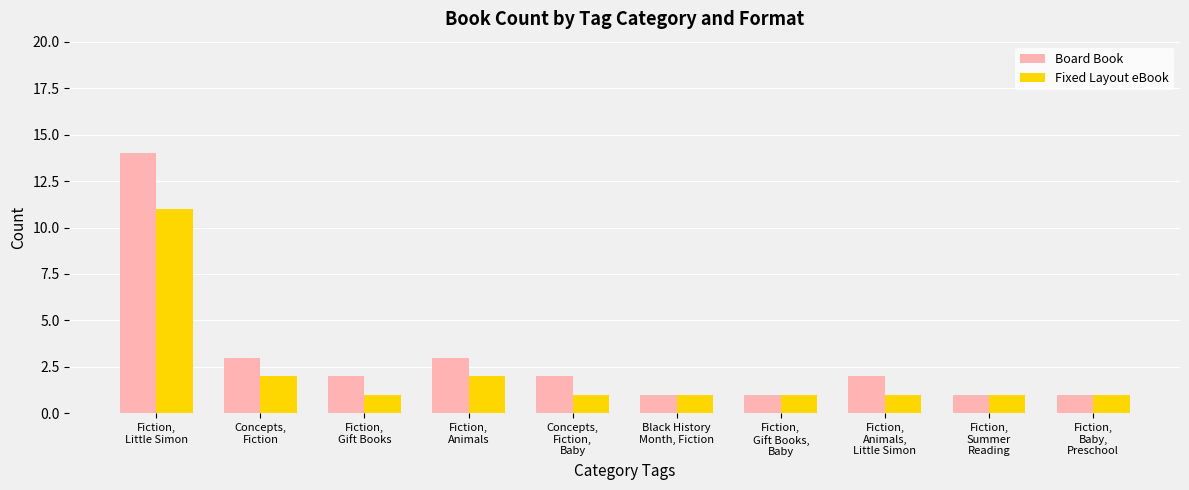

What is the sum of the Board Book values at Concepts,
Fiction and Fiction,
Little Simon?

17